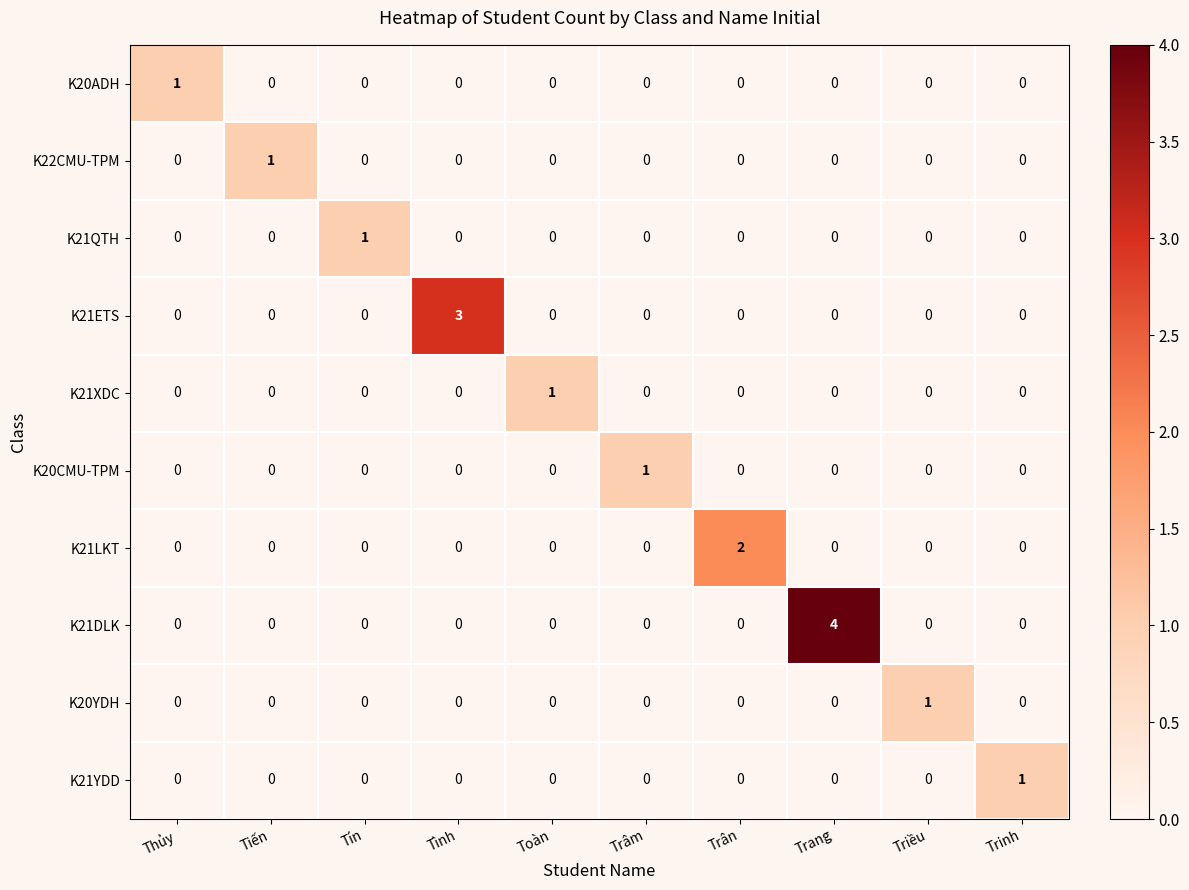

The value of K22CMU-TPM at Toàn is -1. True or false?

False